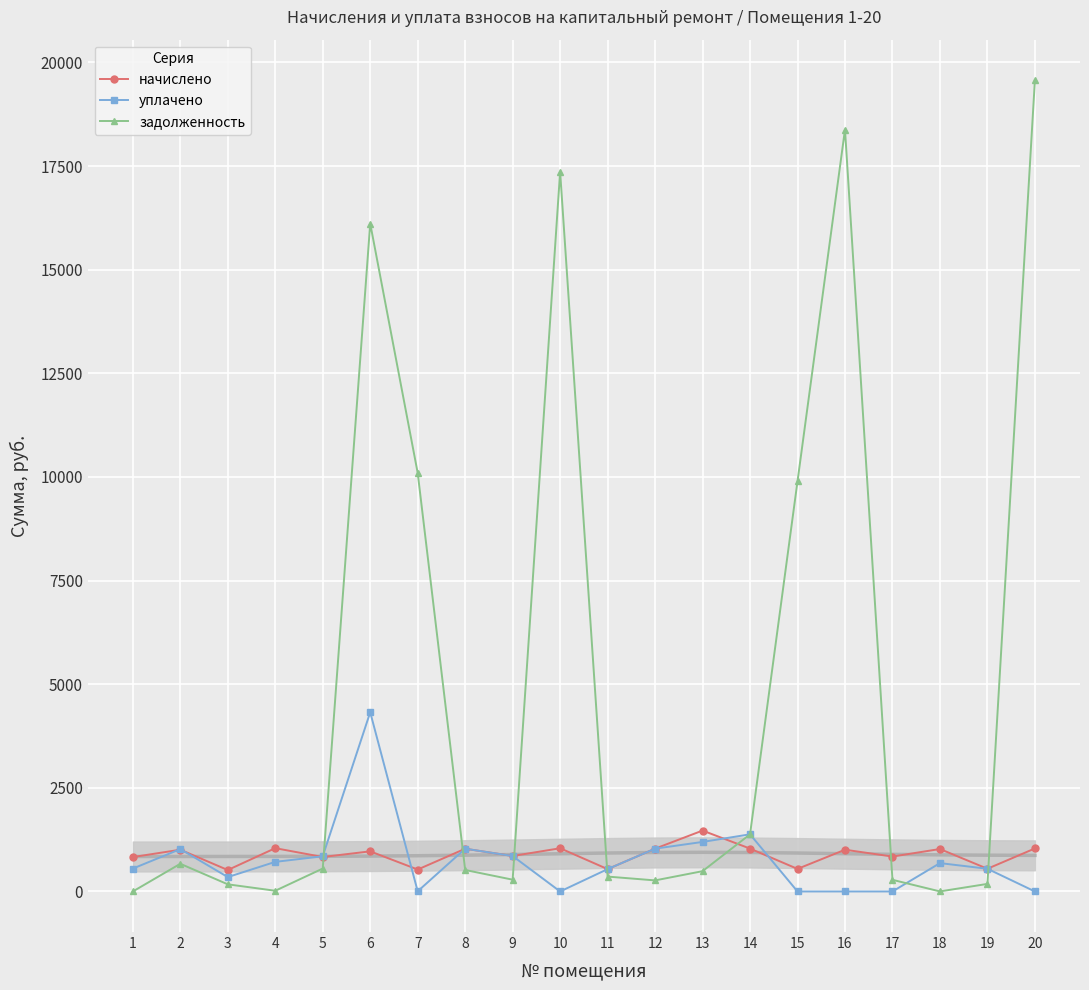

What is the total value across all series at 3?

1036.5